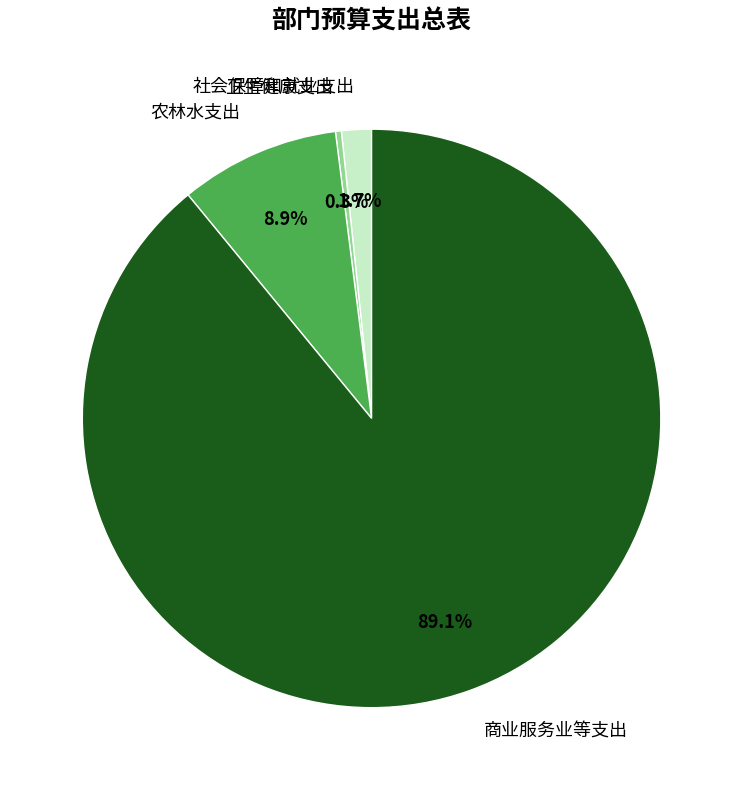

What is the total percentage of 社会保障和就业支出 and 农林水支出?

10.6%